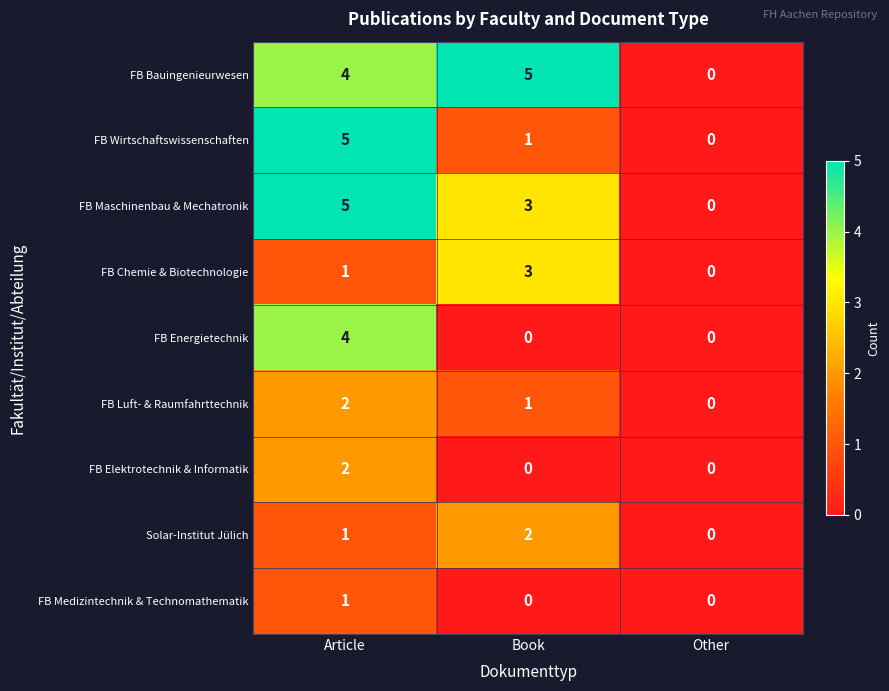

What is the difference between the second highest and minimum values in the FB Bauingenieurwesen series?

4